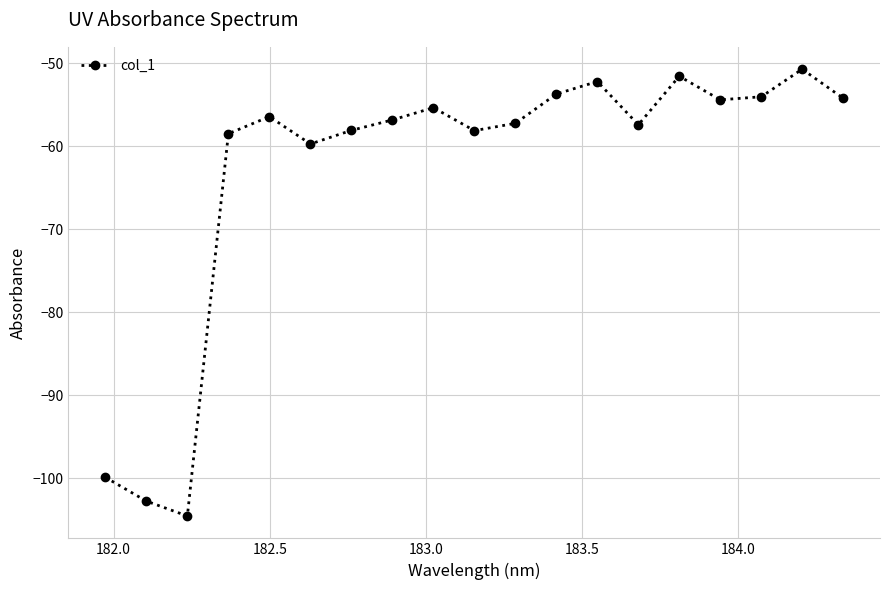

What is the maximum value shown in the chart?

-50.7